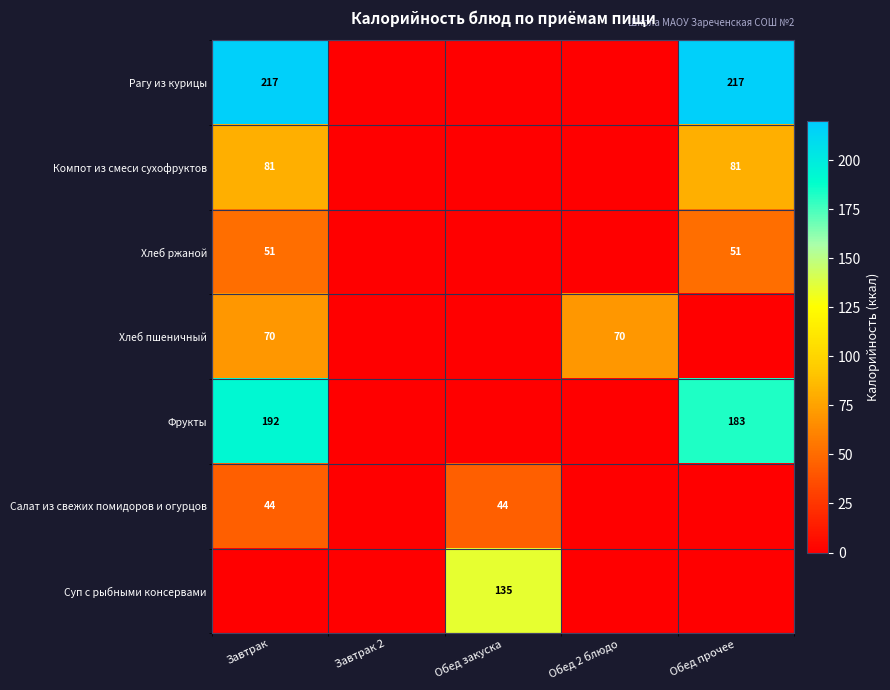

How many distinct data groups are displayed?

7